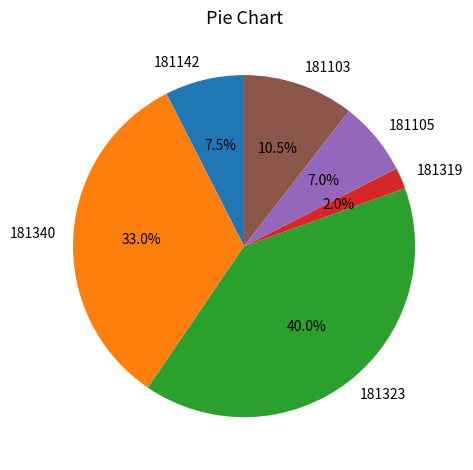

Which category has the biggest portion of the pie?

181323